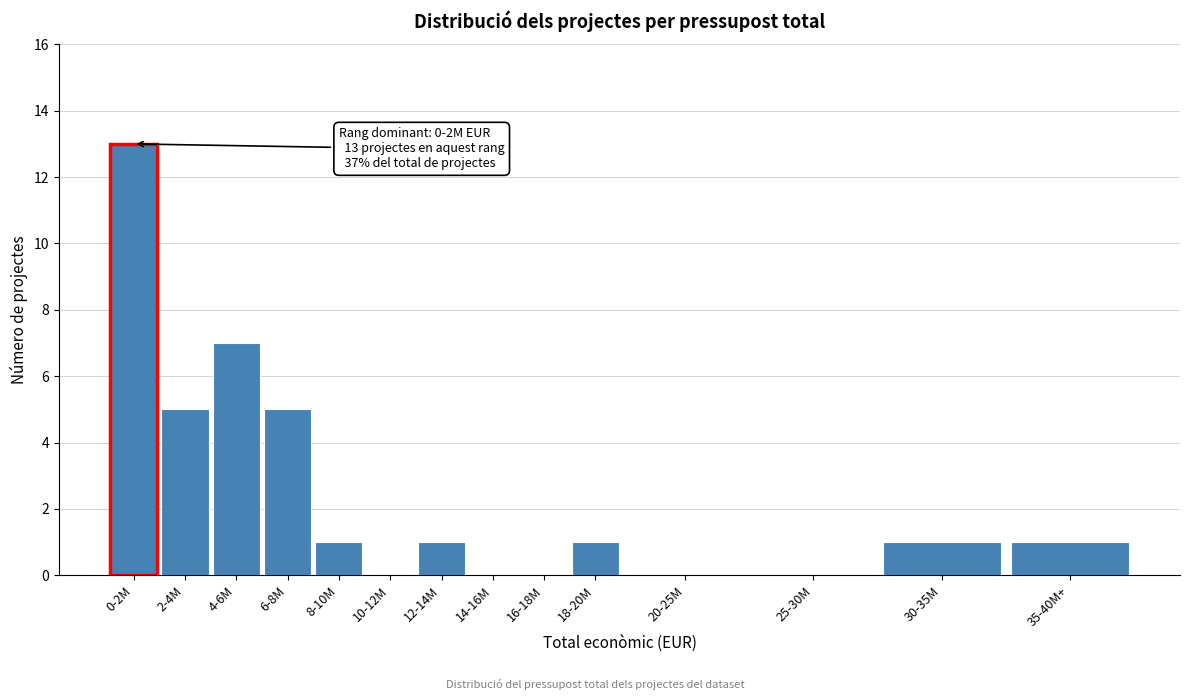

Reading left to right, list all the values displayed in this chart.

0-2M=13	2-4M=5	4-6M=7	6-8M=5	8-10M=1	10-12M=0	12-14M=1	14-16M=0	16-18M=0	18-20M=1	20-25M=0	25-30M=0	30-35M=1	35-40M+=1